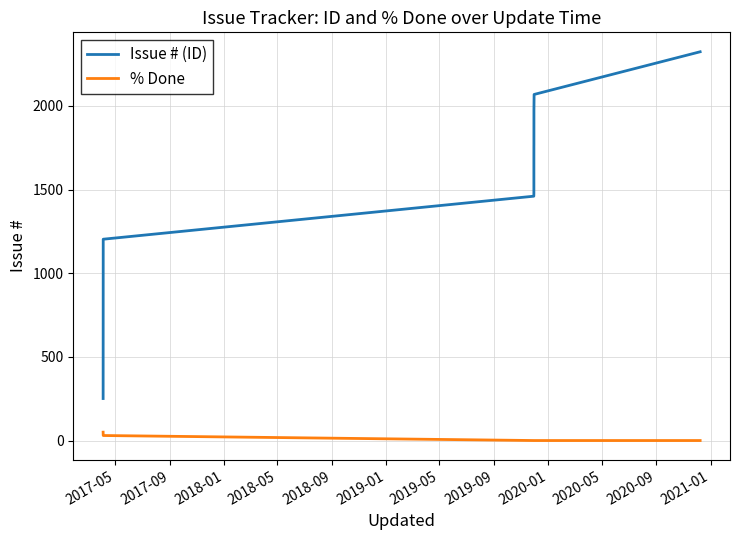

Count the number of data series in this chart.

2